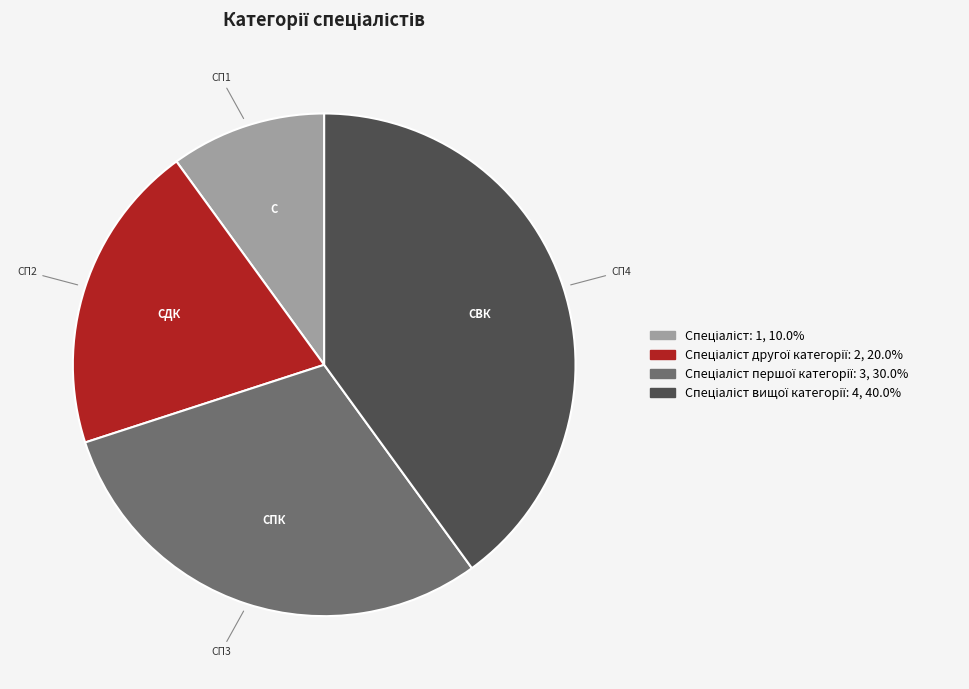

Is there any slice that represents more than half of the pie?

No